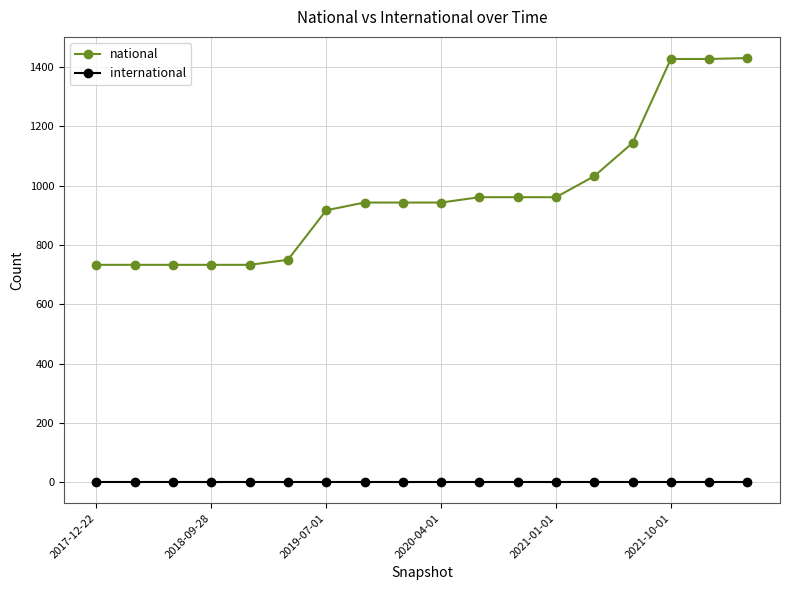

What is the average value of the national series?

972